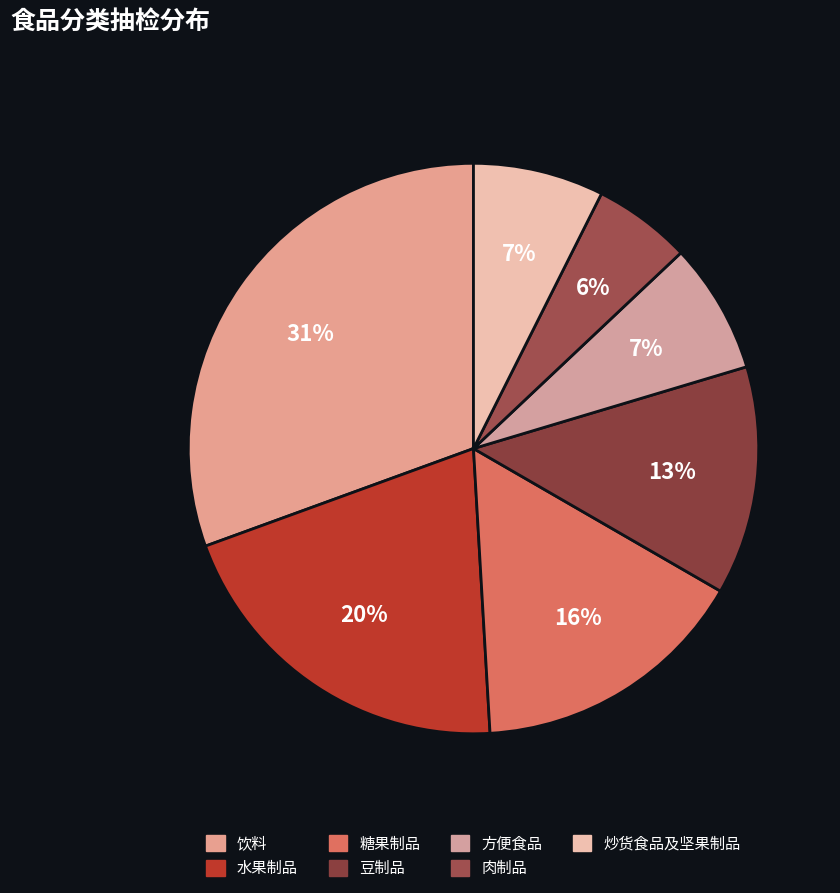

The 肉制品 slice represents 1% of the pie. True or false?

False